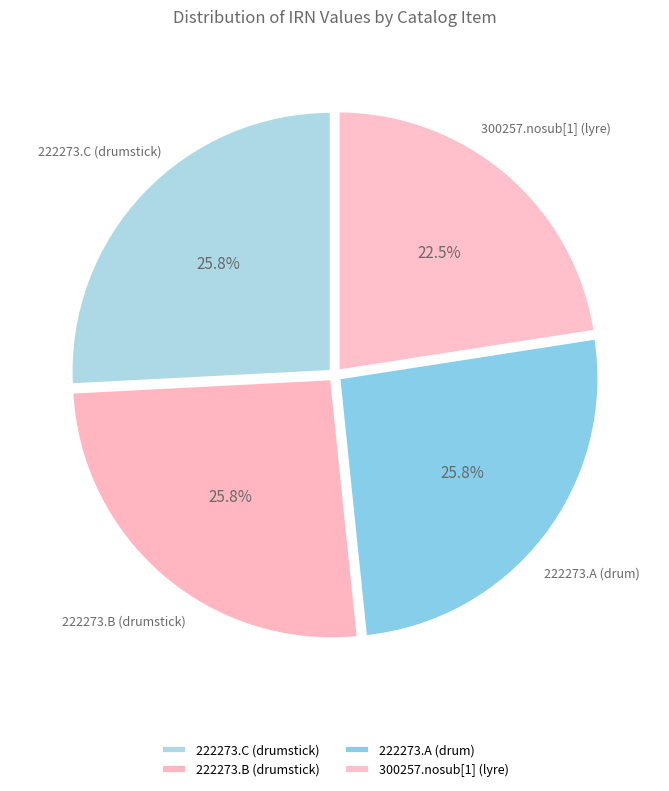

Is the sum of 222273.B (drumstick) and 300257.nosub[1] (lyre) greater than half?

No